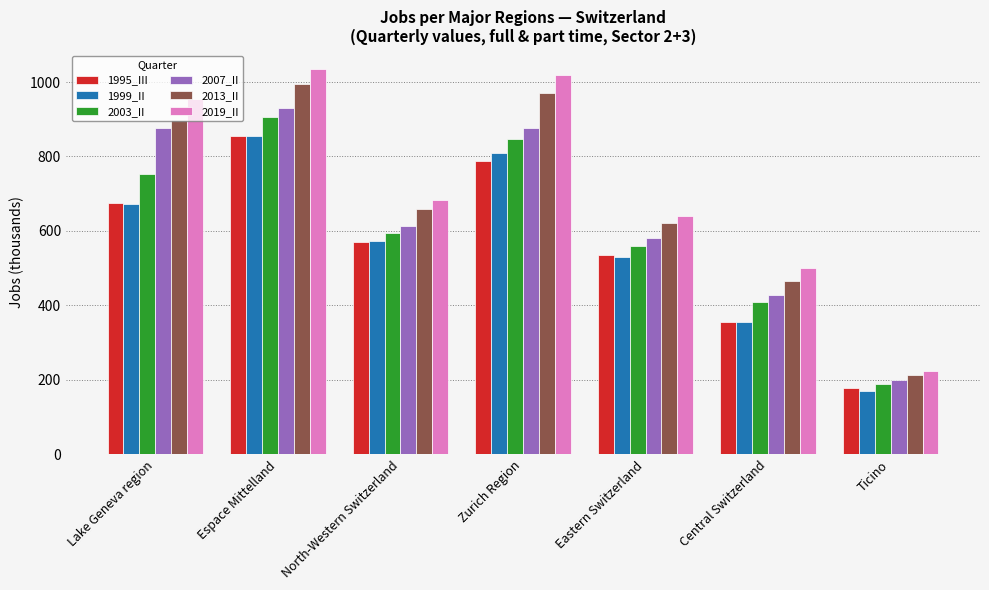

Which category has the lowest value in the 2003_II series?

Ticino